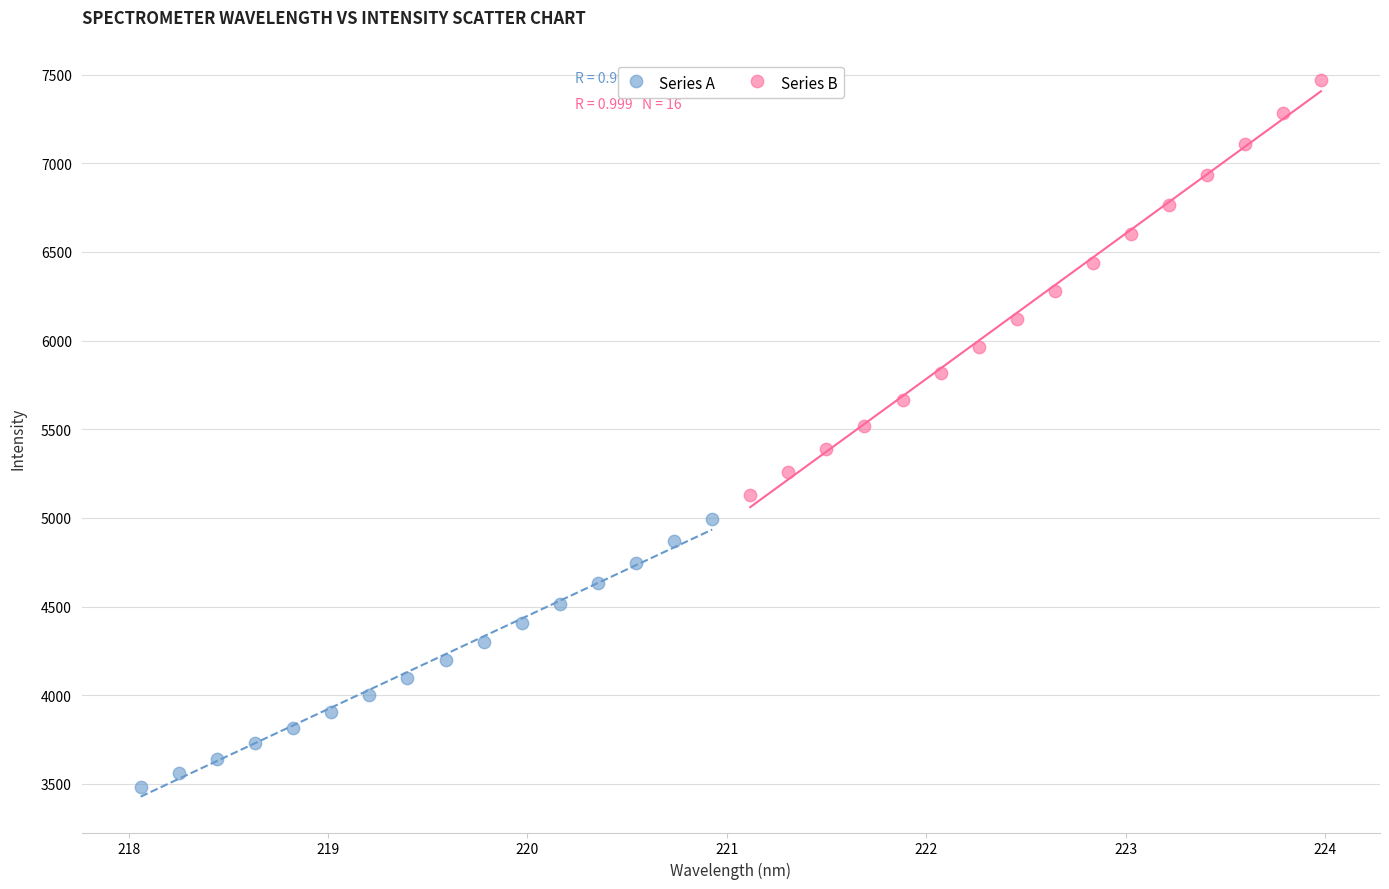

Which series contains the lowest Y value?

Series A